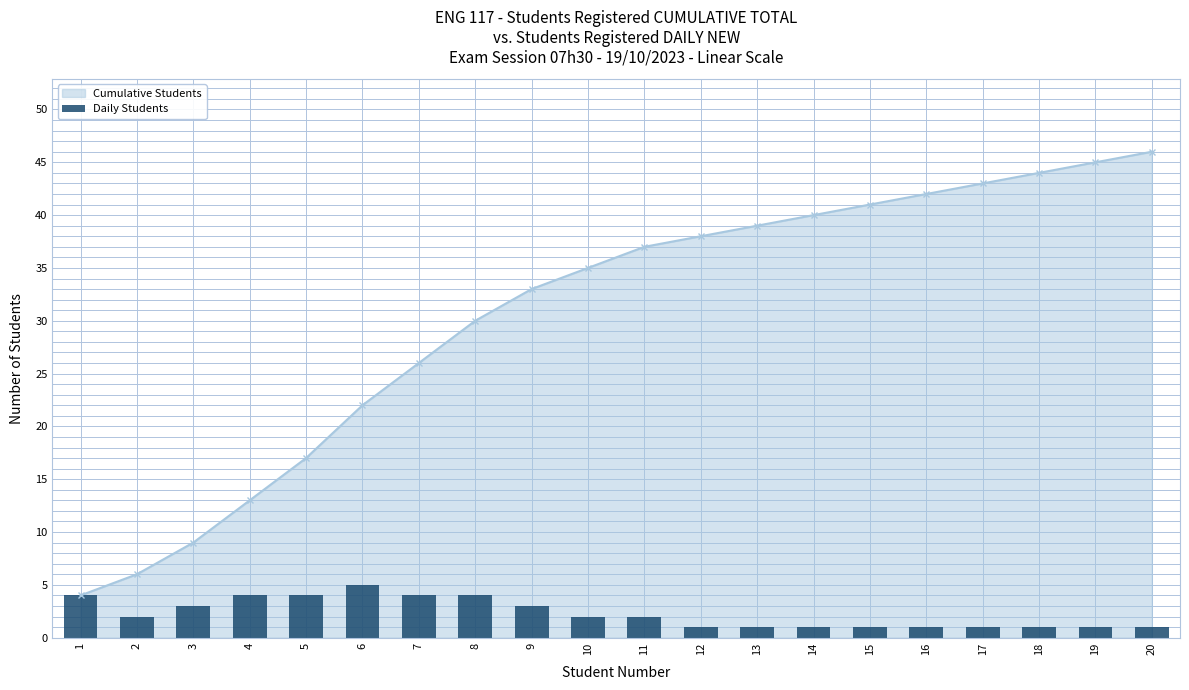

Reading left to right, what are all the values shown in this chart?

1=4	2=2	3=3	4=4	5=4	6=5	7=4	8=4	9=3	10=2	11=2	12=1	13=1	14=1	15=1	16=1	17=1	18=1	19=1	20=1